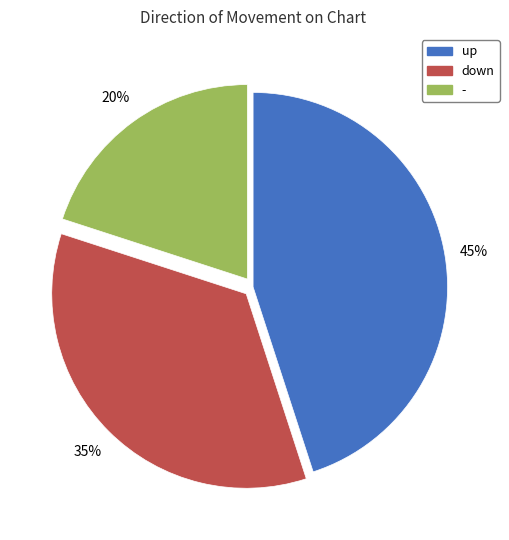

Is the sum of down and - greater than half?

Yes